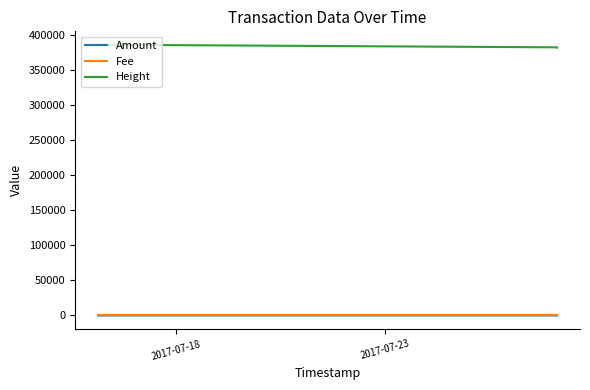

At how many categories does at least one series exceed 185527?

4